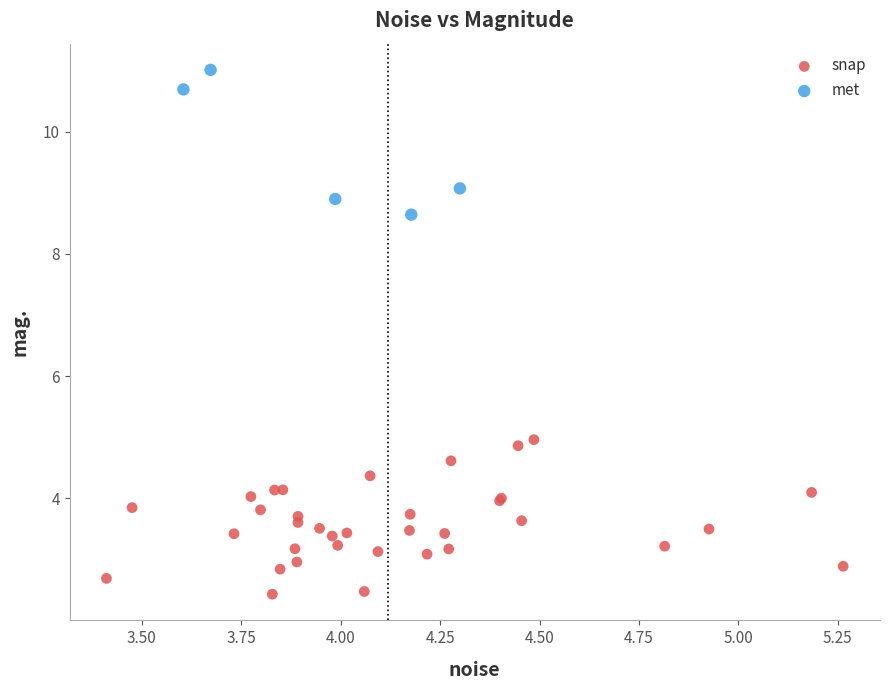

Which series contains the highest Y value?

met